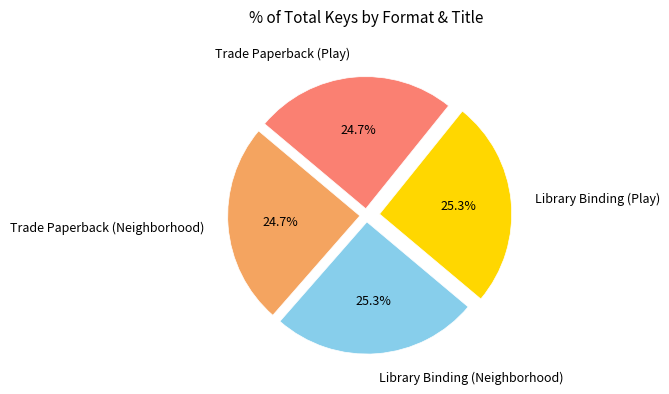

To the nearest percent, what percentage of the pie is Library Binding (Neighborhood)?

25%